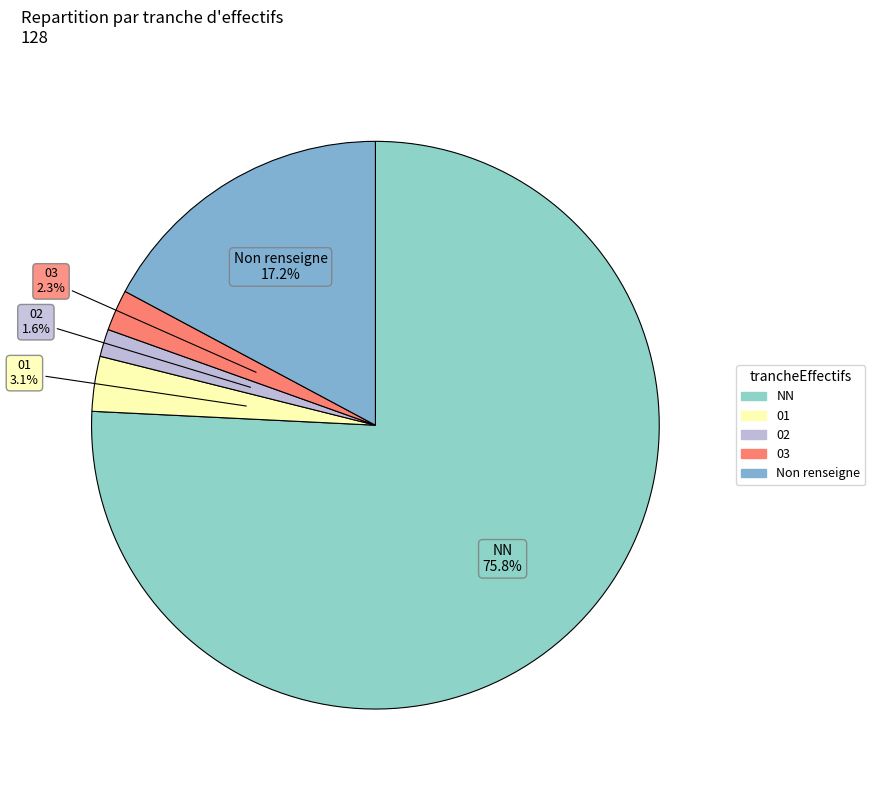

Is there a majority slice in this chart?

Yes